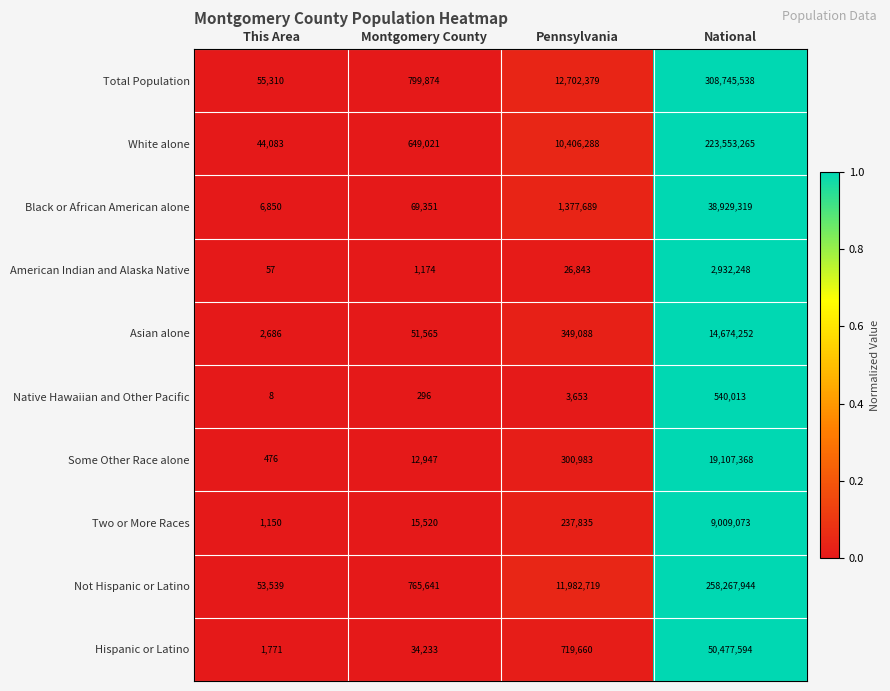

At which category is the sum across all series the highest?

National